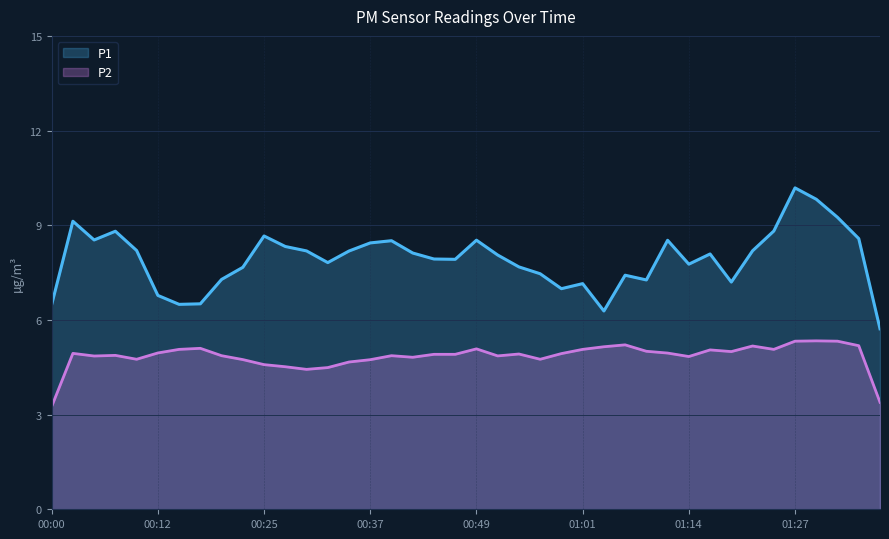

What is the difference between the second highest and minimum values in the P1 series?

4.1